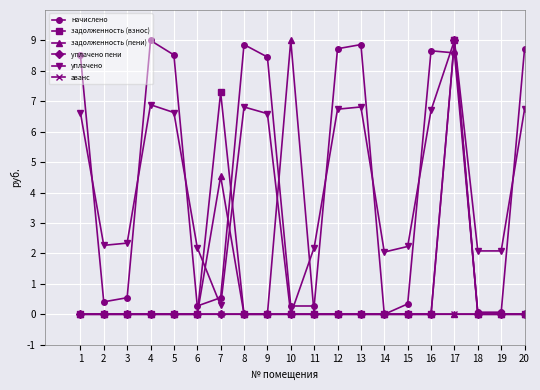

What is the difference between the highest and lowest values at 20?

8.7